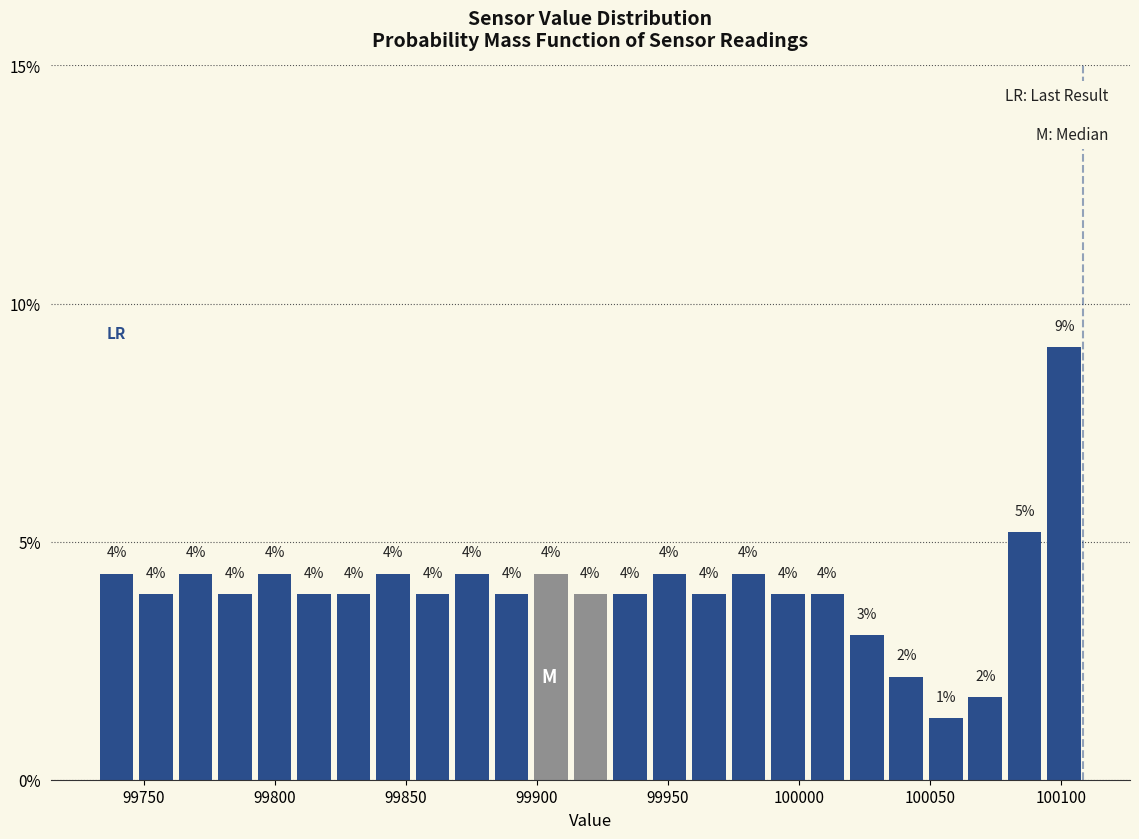

Around what value on the x-axis is the tallest bar? Give the approximate position of its centre, as read against the axis.

100100